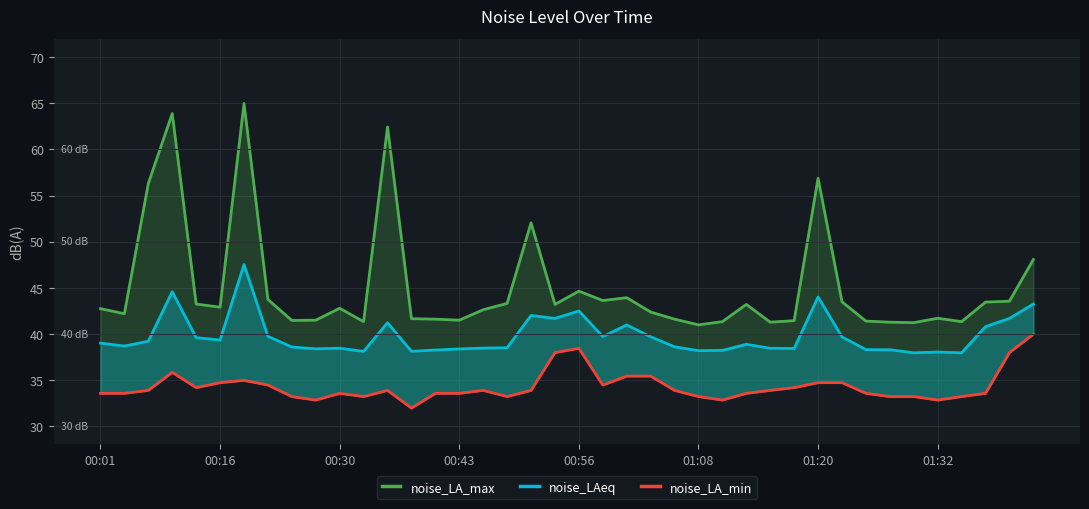

Which series has the largest total across all categories?

noise_LA_max